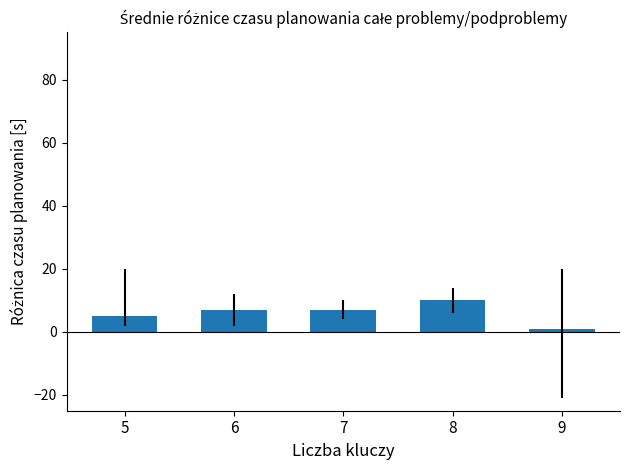

Reading left to right, transcribe all the data shown in this chart.

5=5	6=7	7=7	8=10	9=1